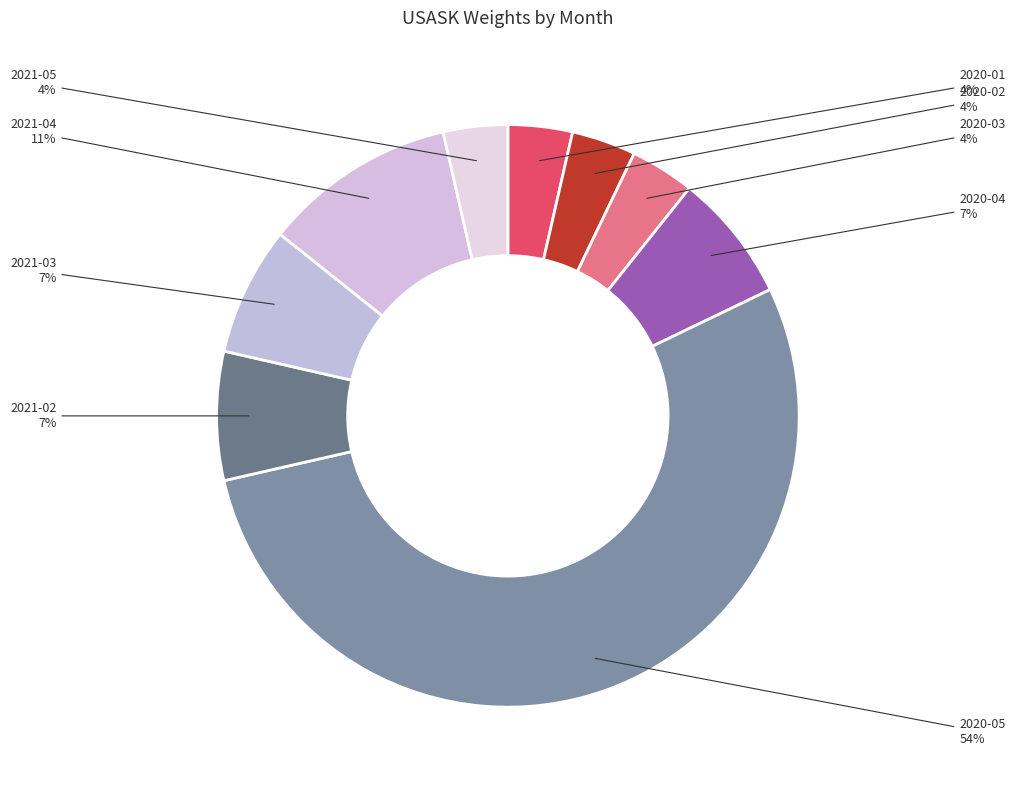

The 2020-05 slice represents 63% of the pie. True or false?

False